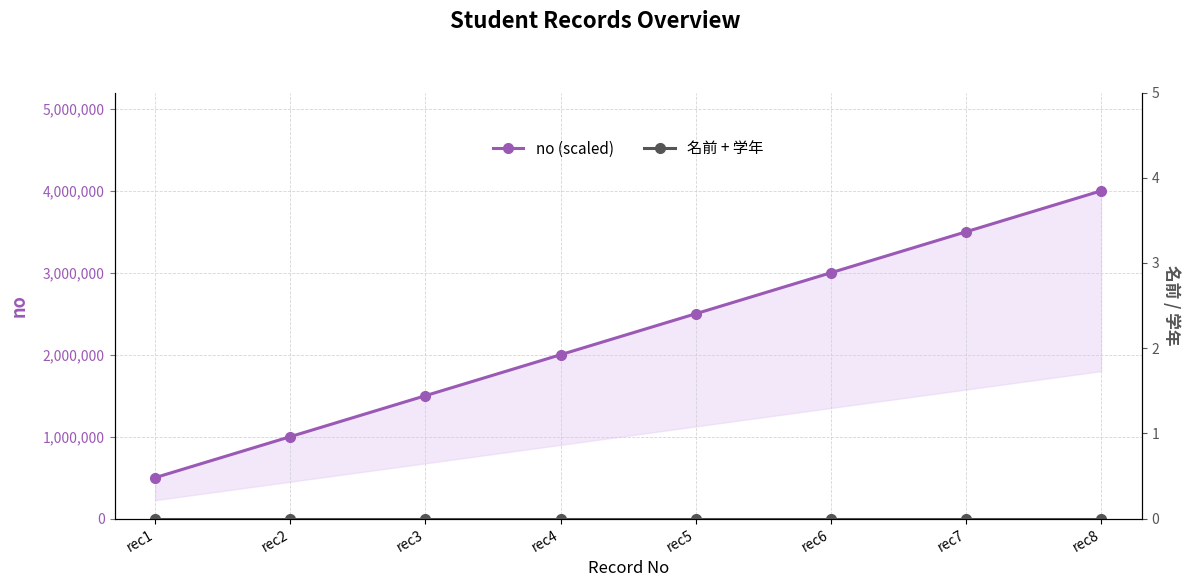

True or false: 名前 + 学年 has a value of 0 at rec6.

True